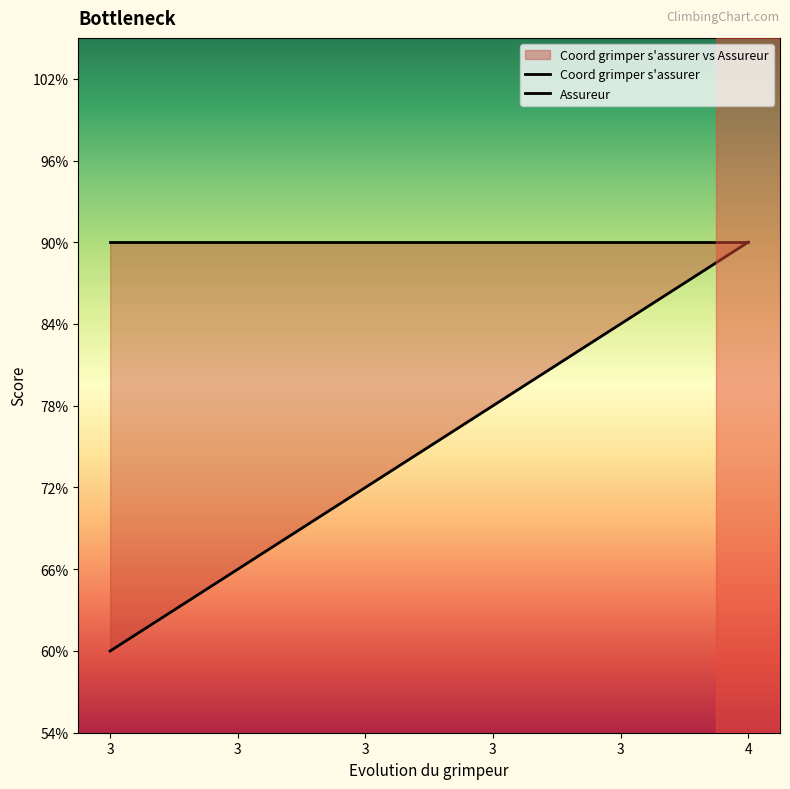

How many distinct data groups are displayed?

2